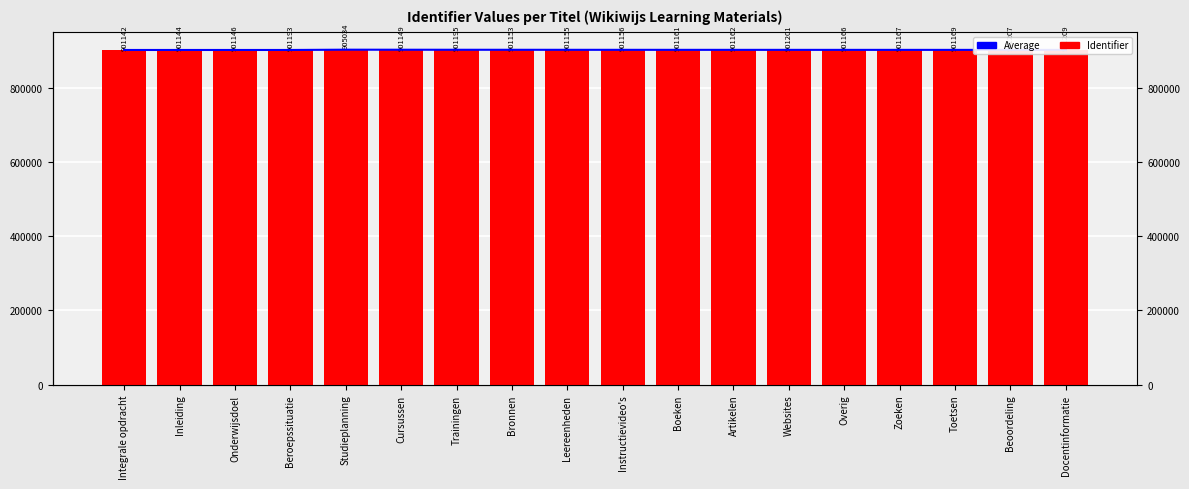

What is the label of the 11th bar from the left?

Boeken